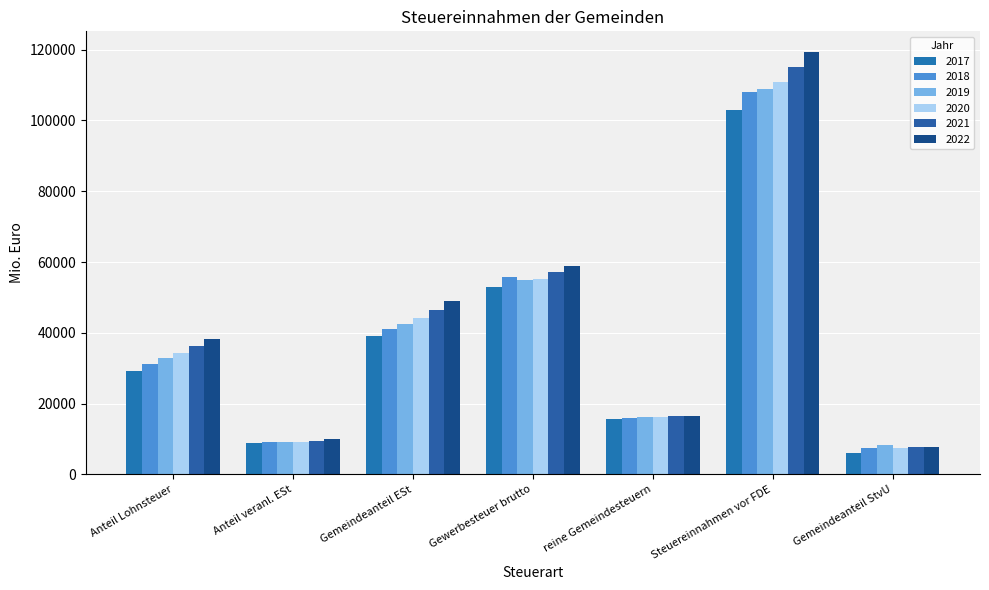

How many data points in 2017 are above 29328?

4